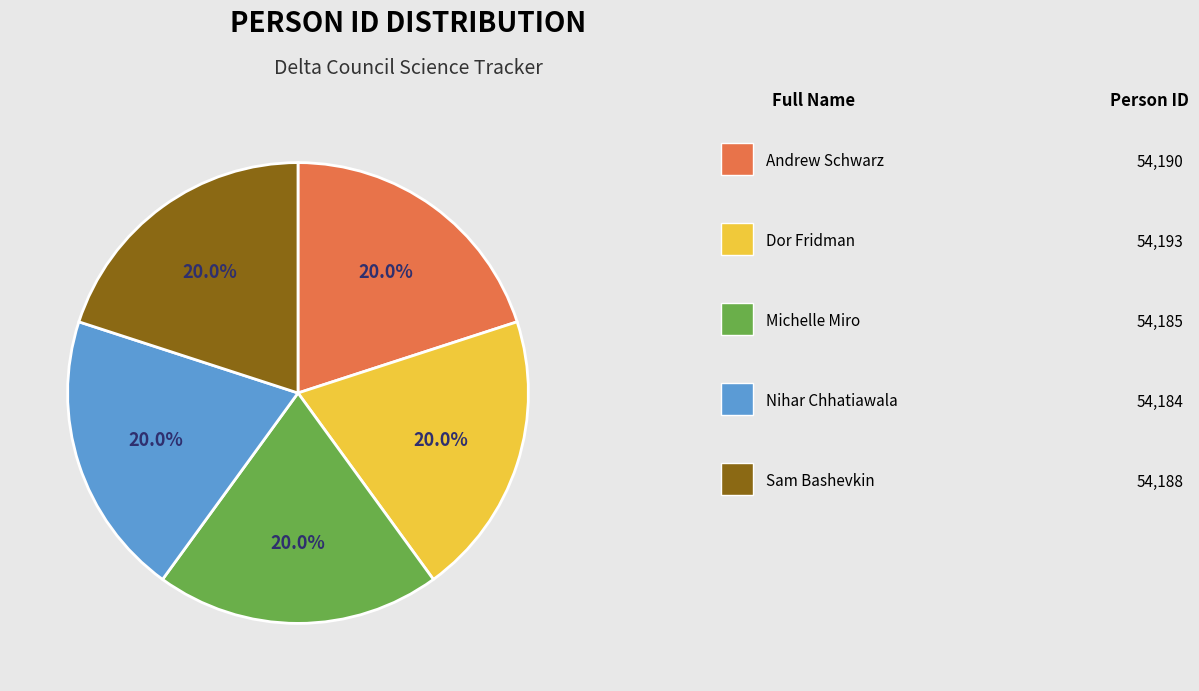

Does any single category account for the majority?

No